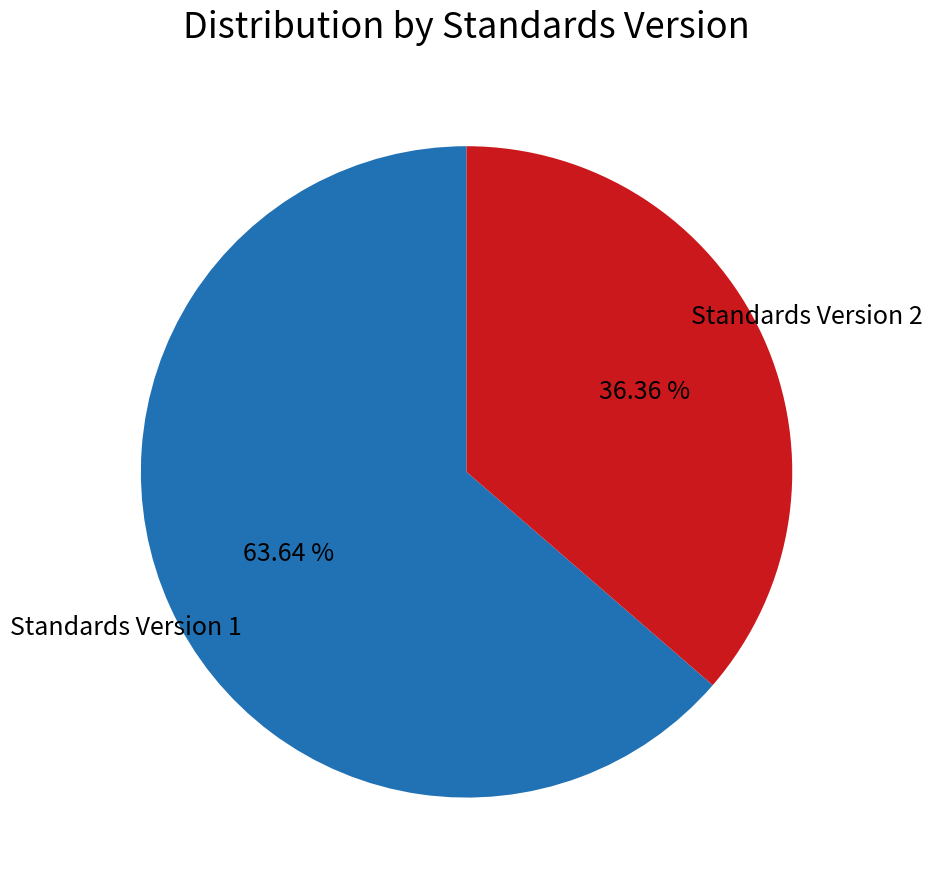

How many slices are in this pie chart?

2